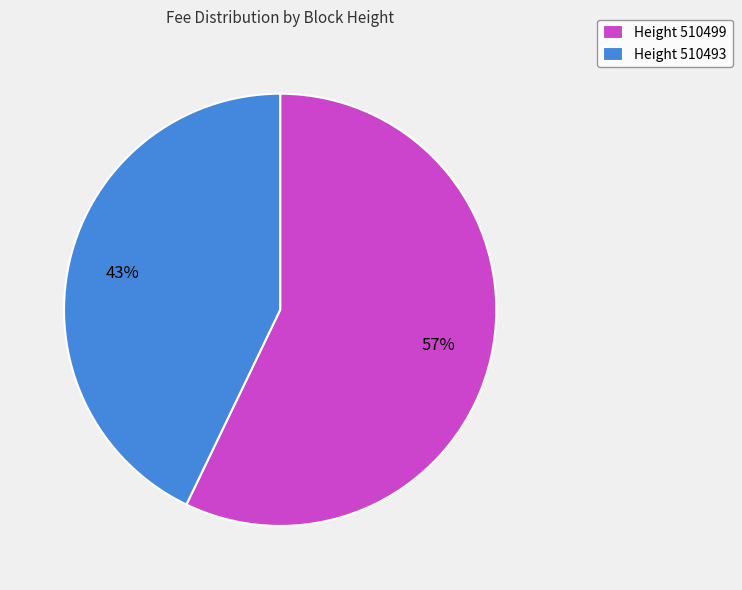

Which category has the biggest portion of the pie?

Height 510499